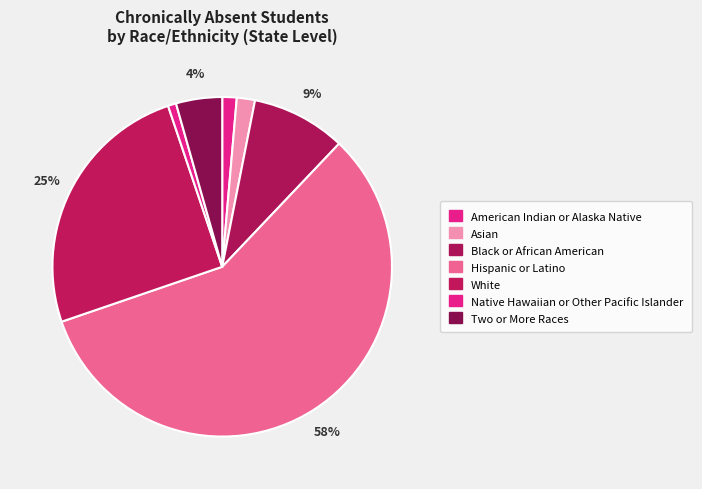

Approximately how many times larger is the value at American Indian or Alaska Native compared to Black or African American?

0.2